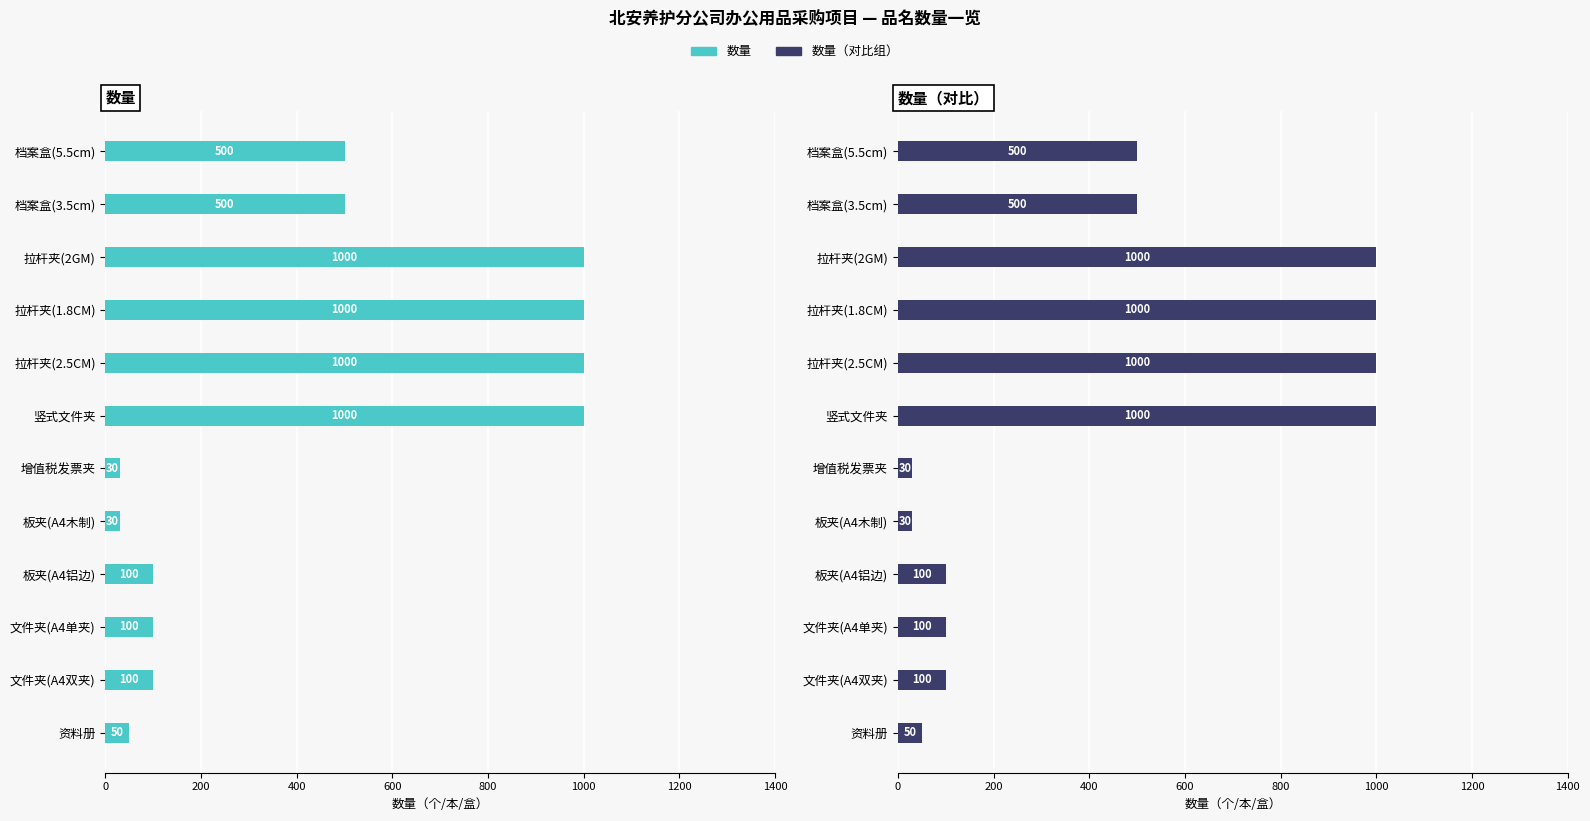

Does the chart contain stacked bars?

No